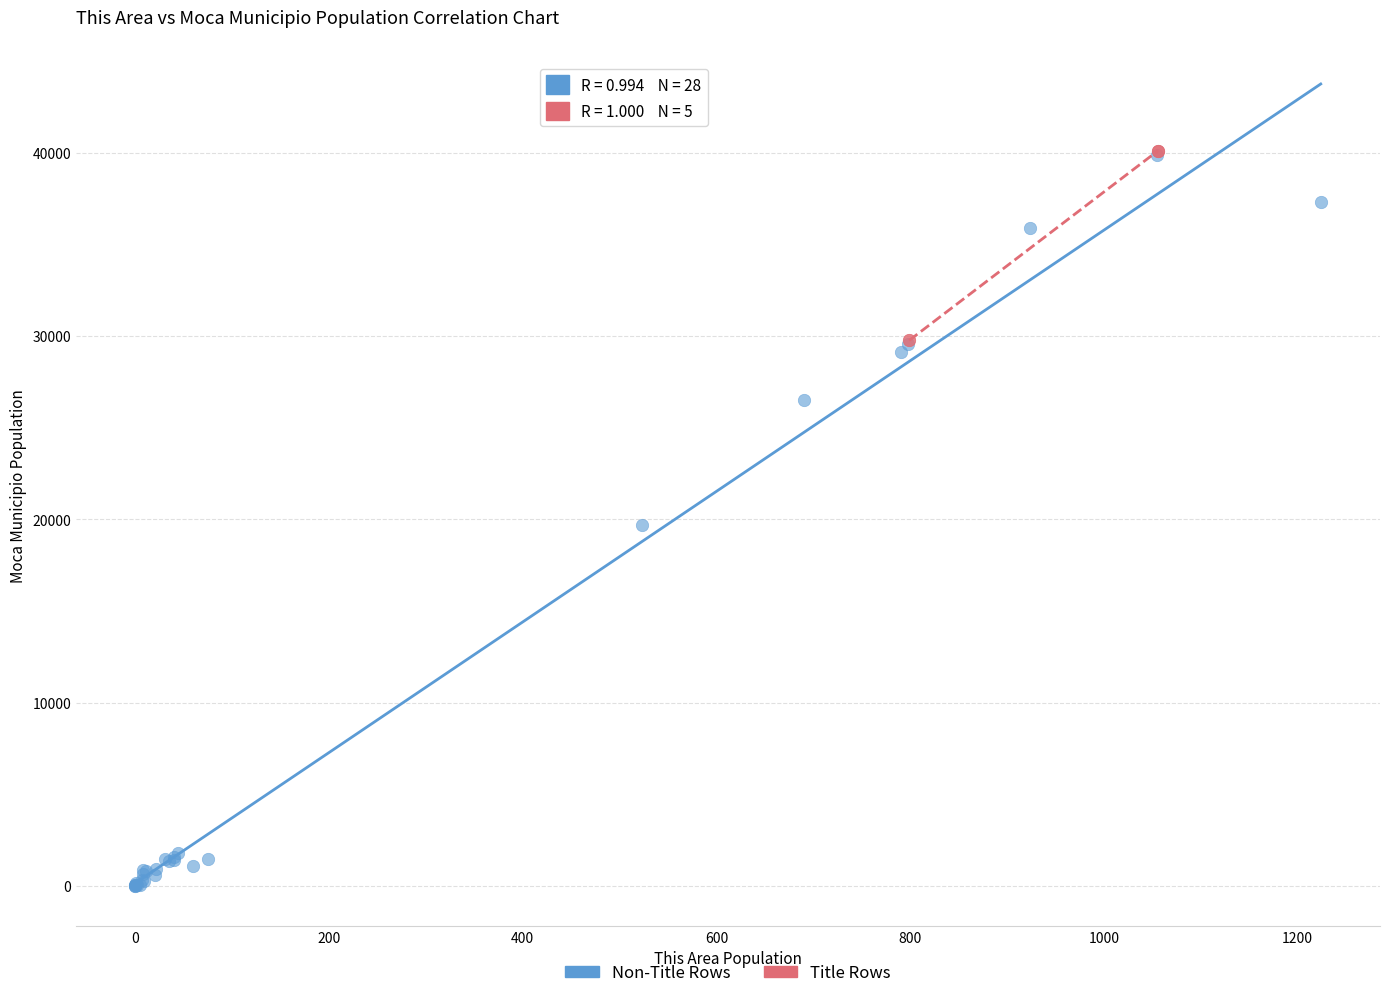

Which series has the largest Y range (max minus min)?

Non-Title Rows